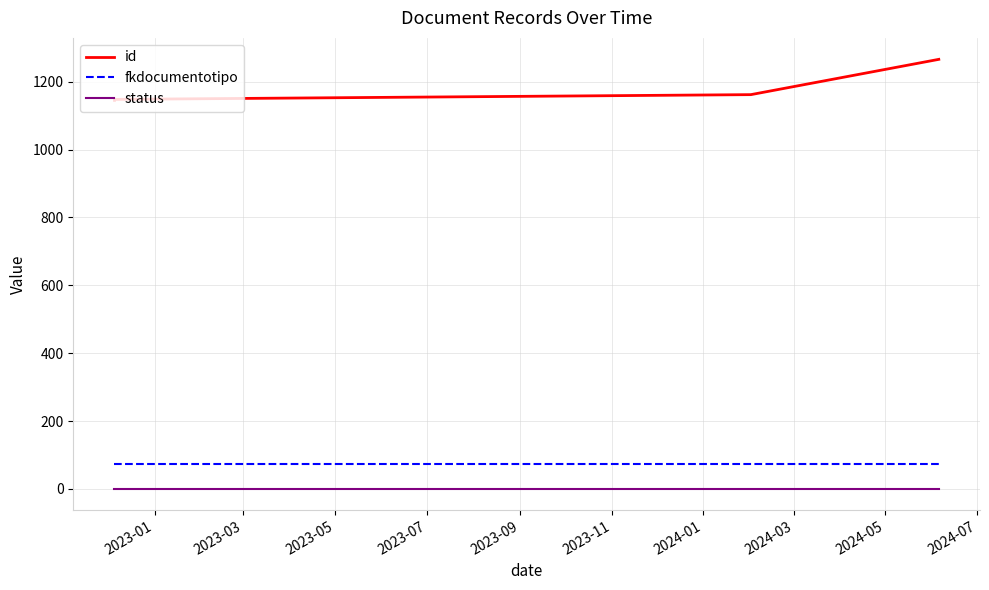

Which series has the largest range (max minus min)?

id